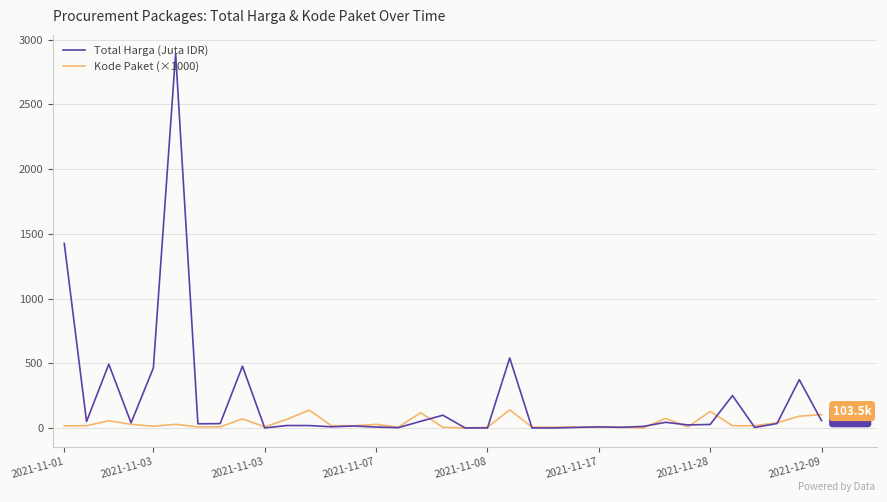

How many categories are shown in the chart?

35